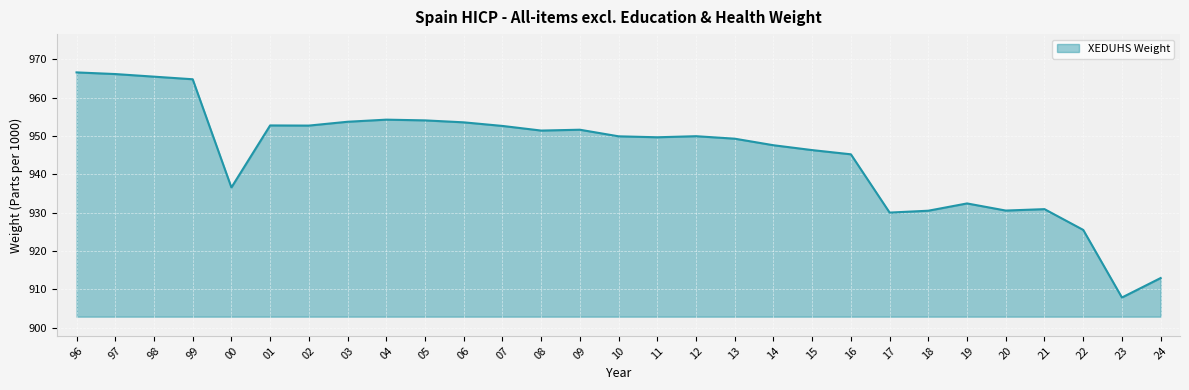

What is the difference between the values at 99 and 18?

34.3